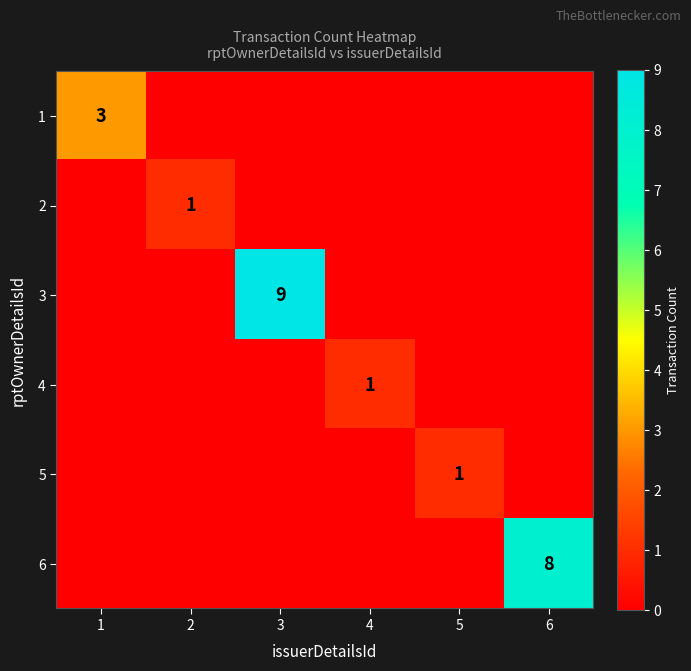

True or false: 2 has a value of 0 at 6.

True